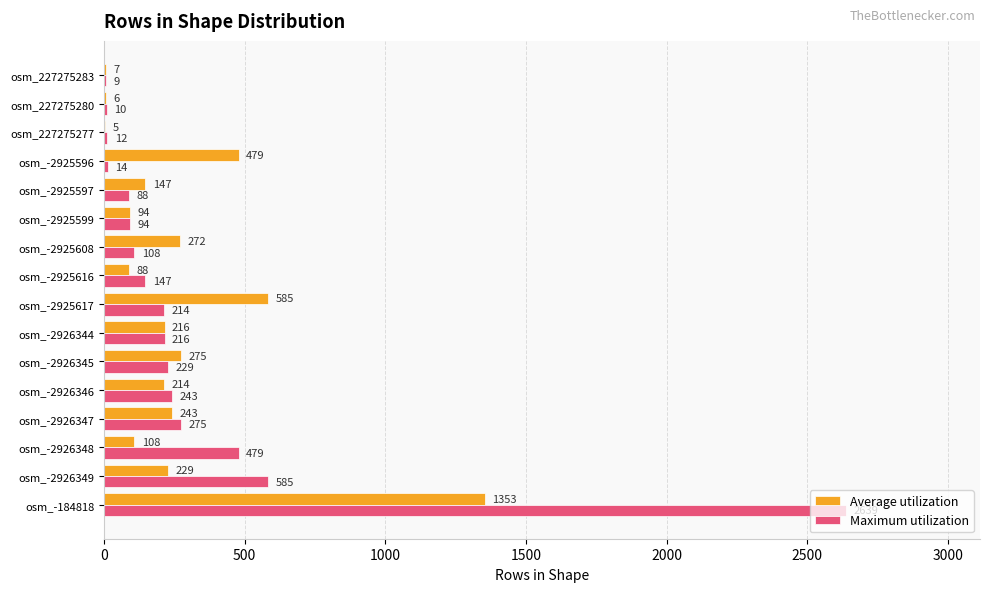

At which label is Average utilization closest to 679?

osm_-2925617